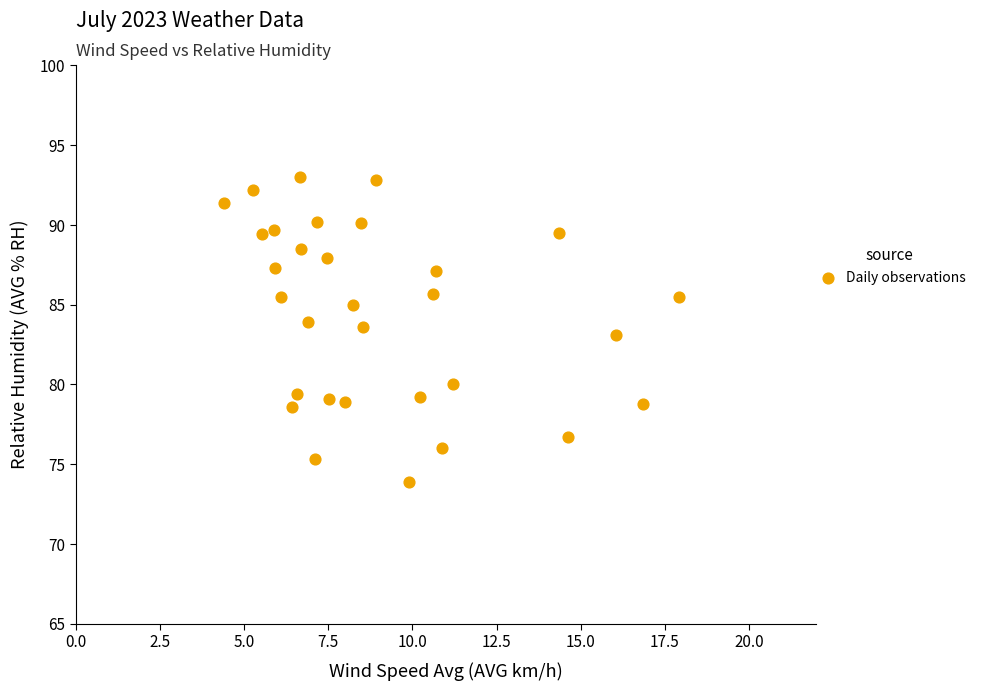

What is the range of X values (max minus min)?

13.5